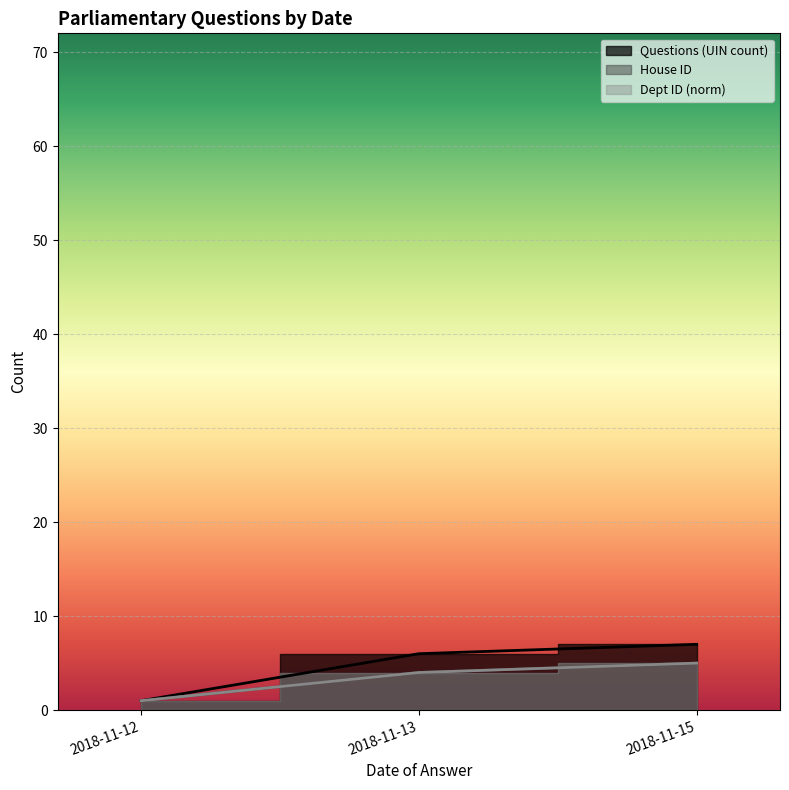

Count the number of data series in this chart.

3